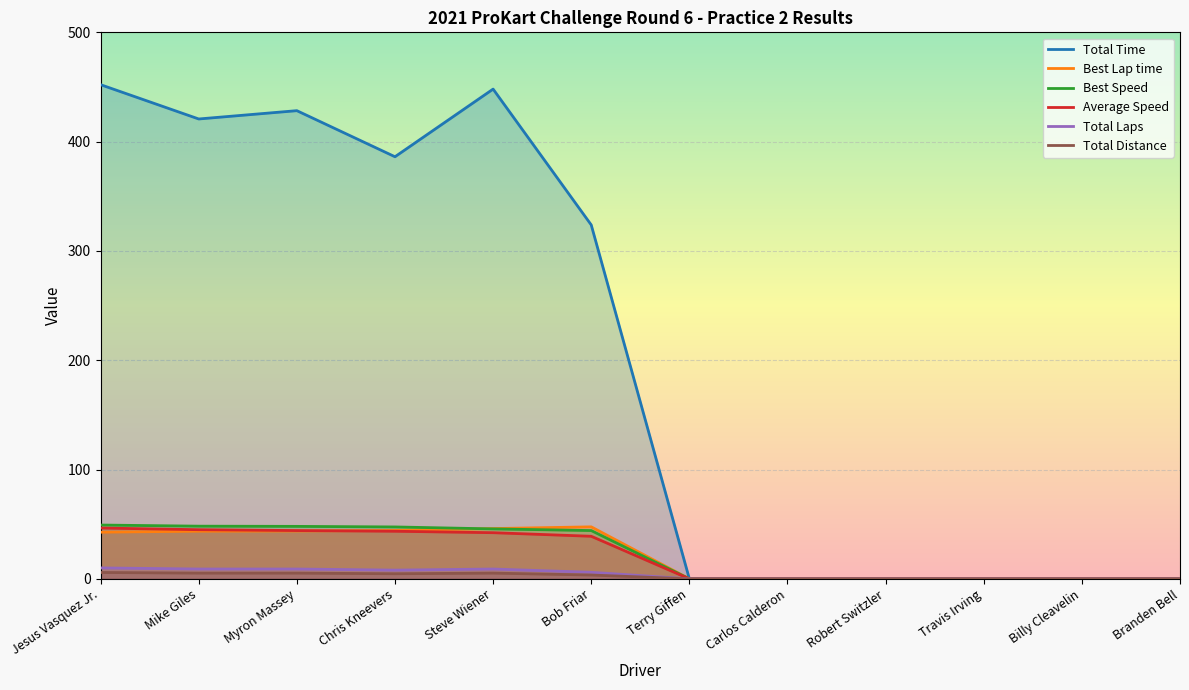

How many data points in Total Time are less than 323?

6